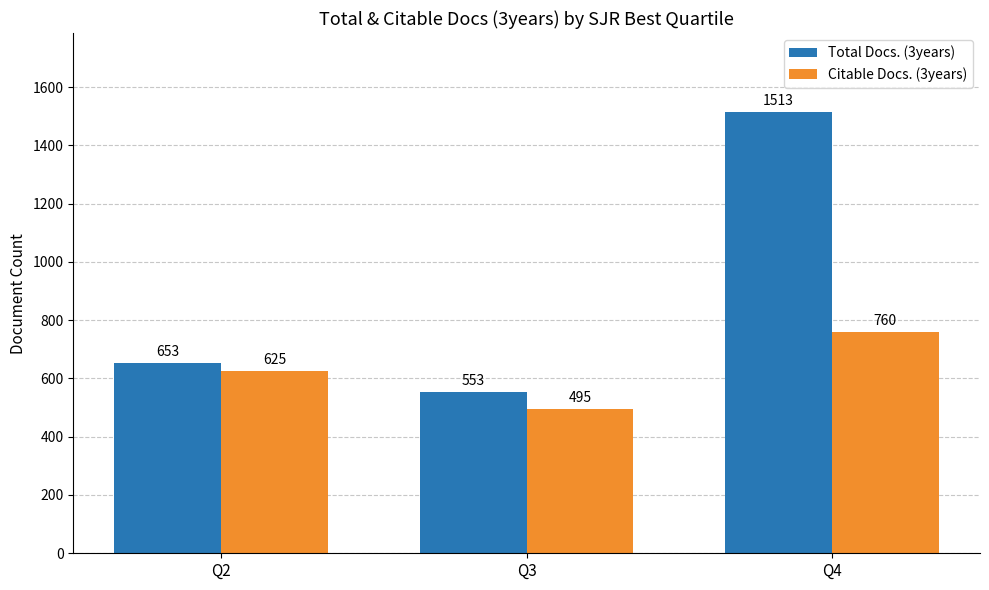

True or false: Citable Docs. (3years) has a value of 246 at Q3.

False